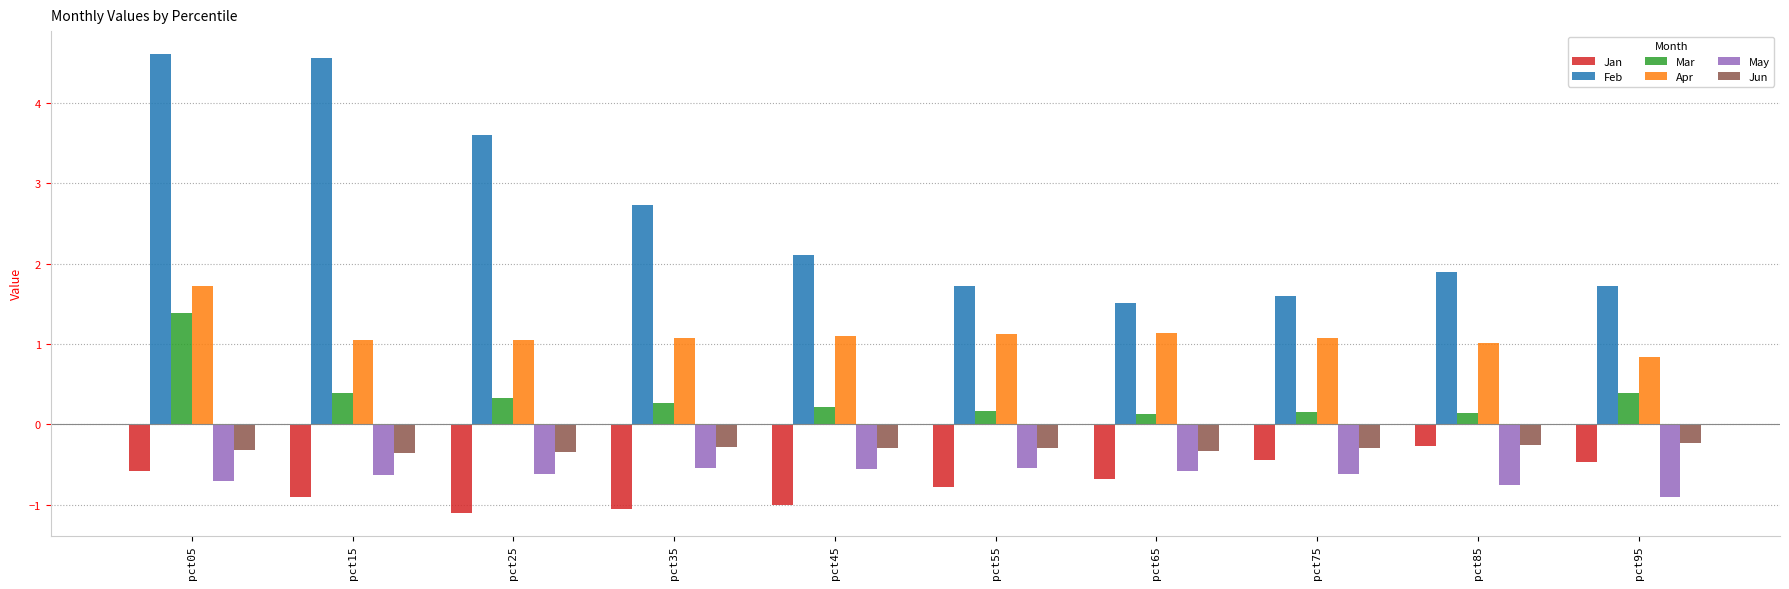

What is the sum of the Jan values at pct75 and pct85?

-0.7